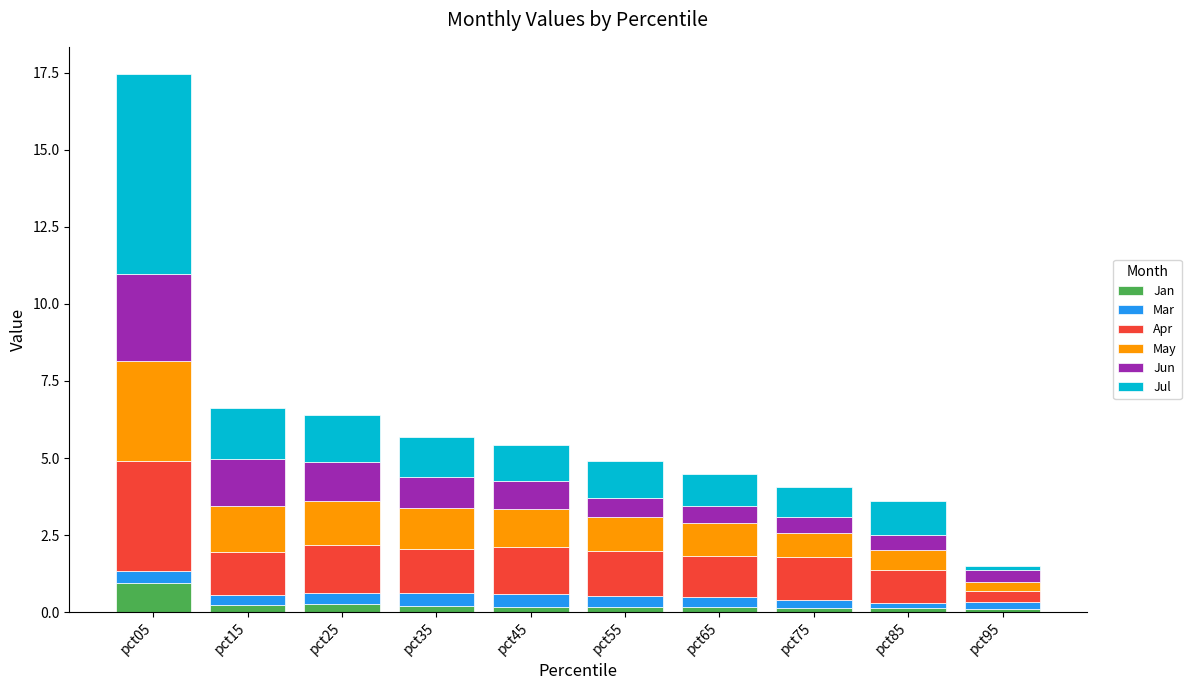

Are the bars grouped side by side (vs. stacked)?

No